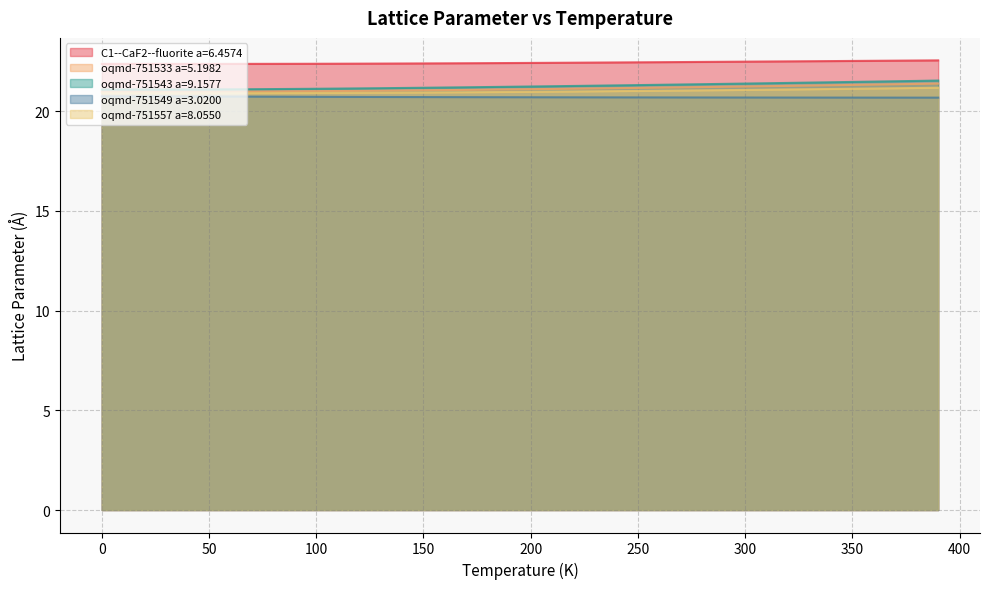

Count the number of data series in this chart.

5